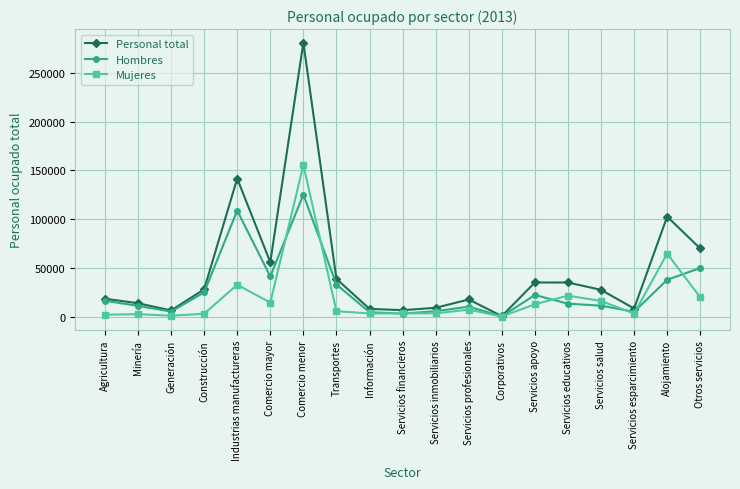

What is the highest value of the Hombres series?

125221